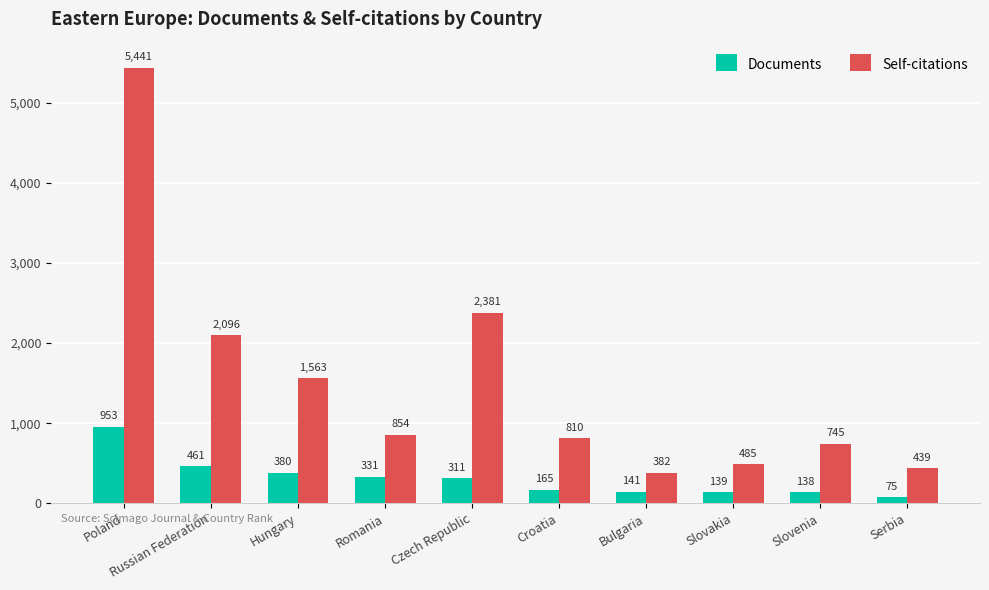

Which series has the widest spread of values?

Self-citations